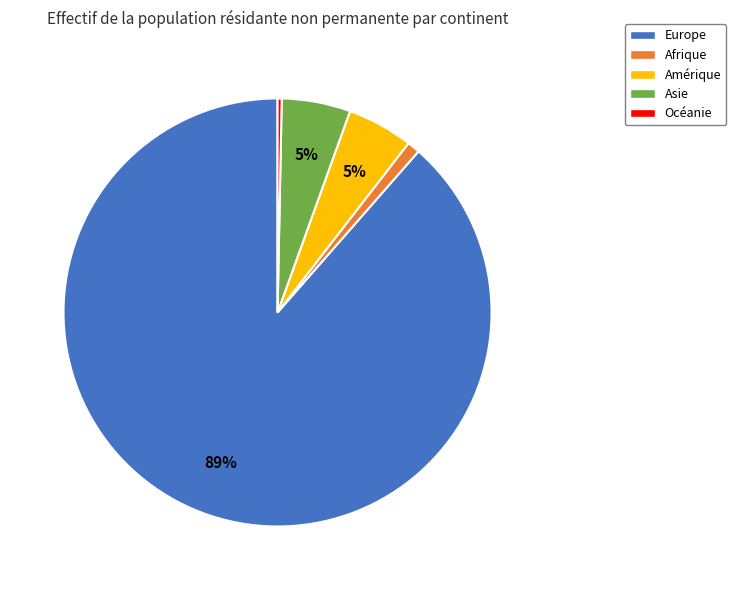

To the nearest percent, what portion does Amérique represent?

5%